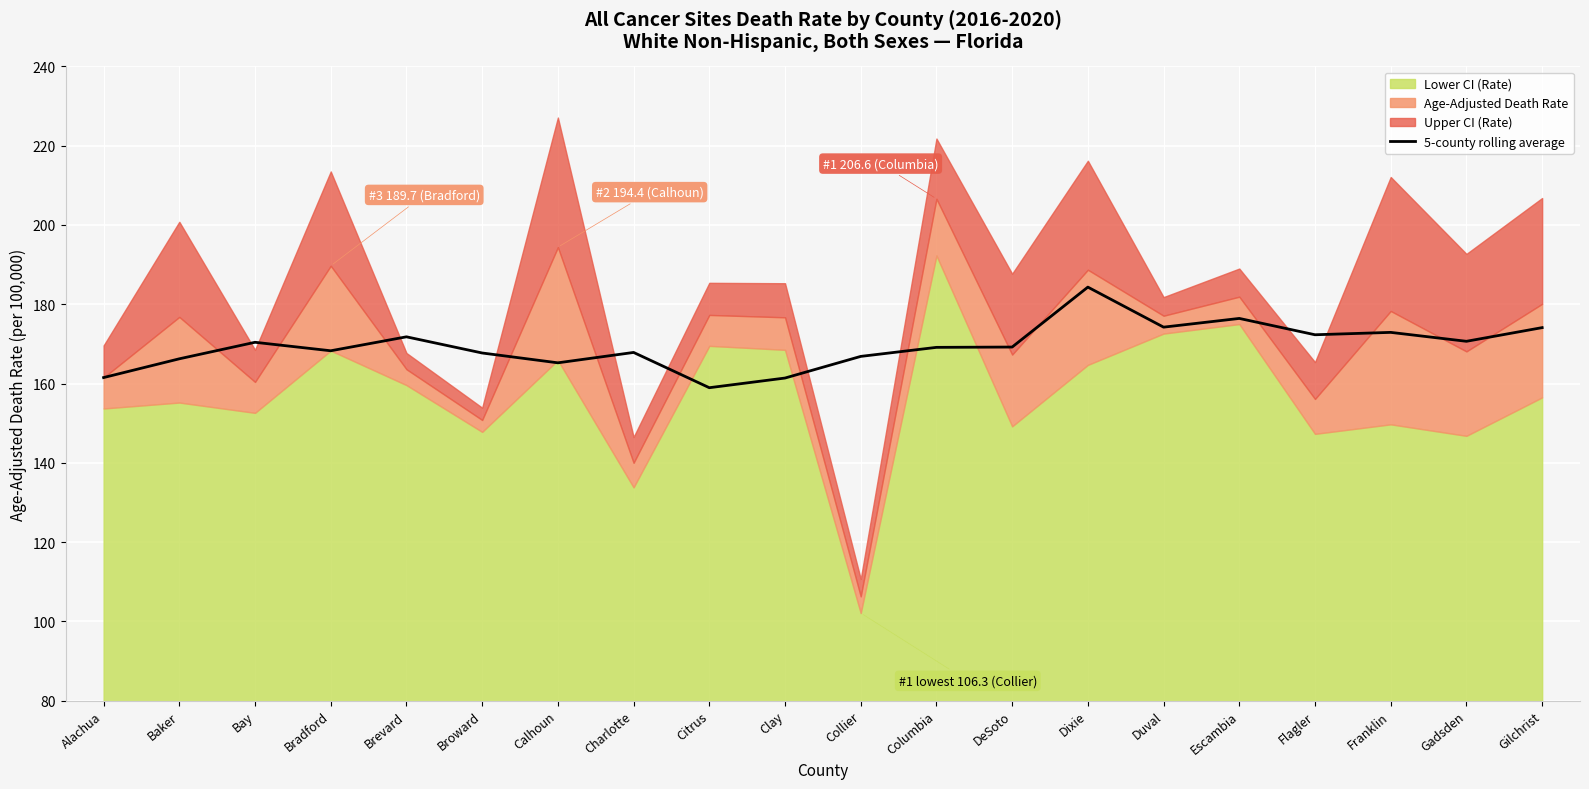

What is the sum of all values?

3389.3